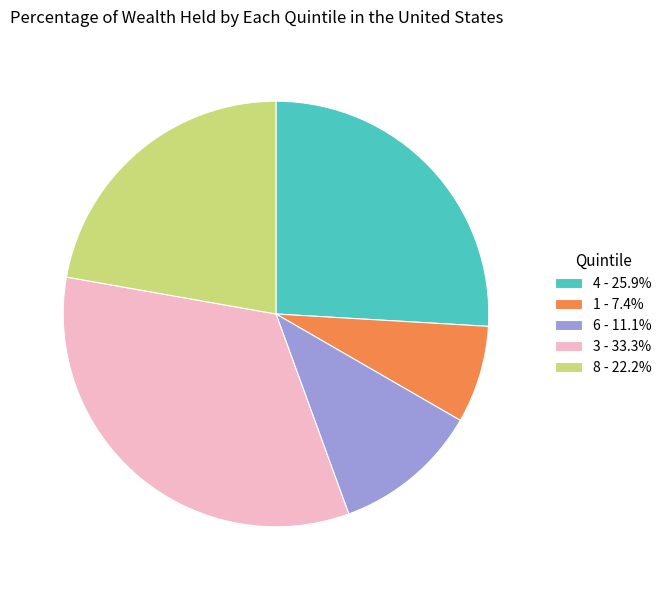

Does 1 represent more than half of the total?

No